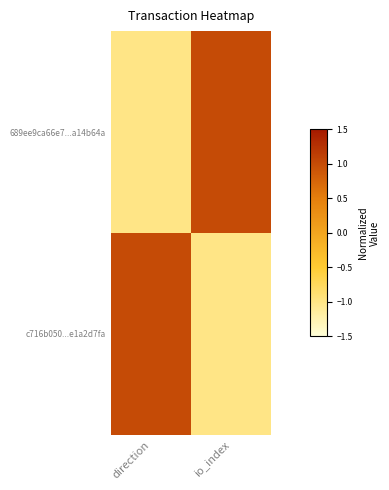

Which series has the largest total across all categories?

689ee9ca66e7...a14b64a